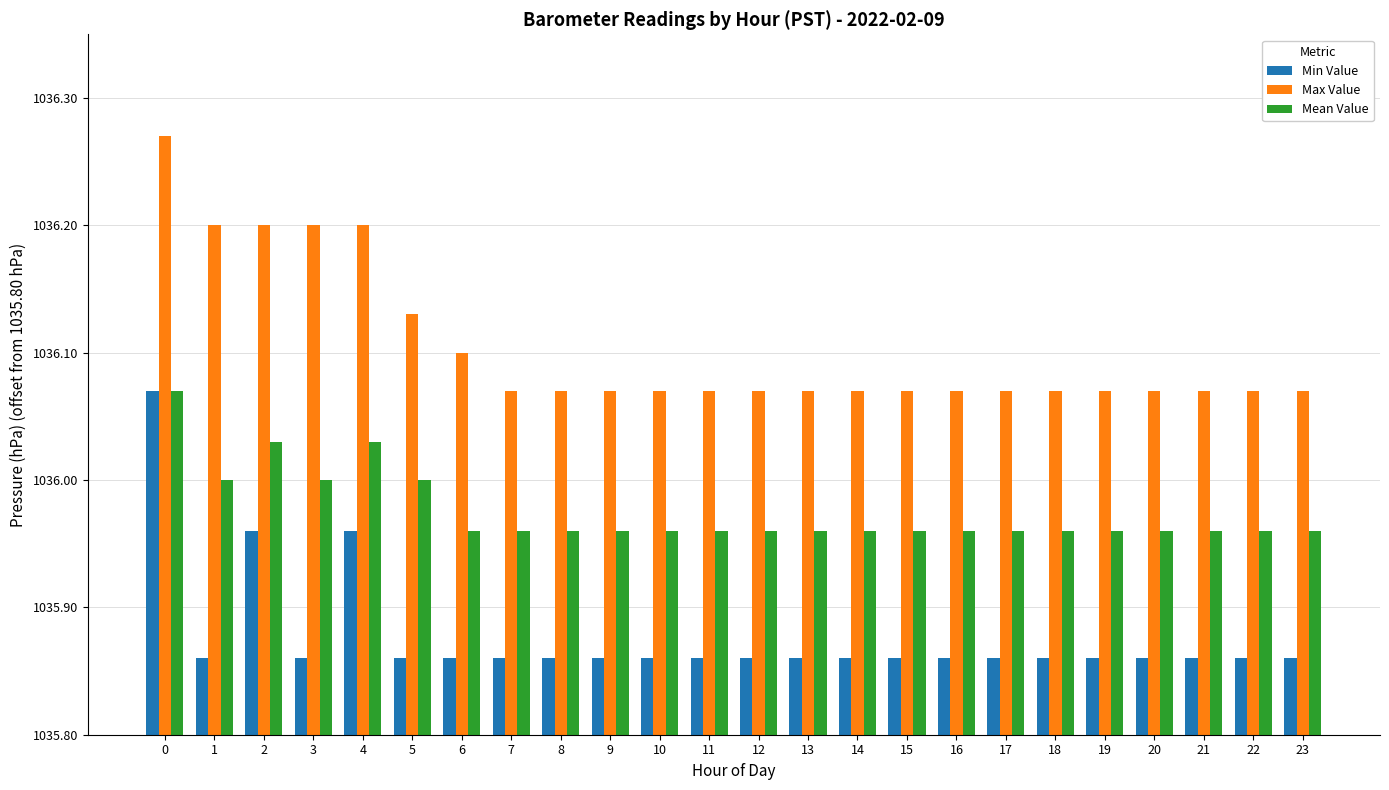

The Mean Value series shows 0.1 at 23. True or false?

False